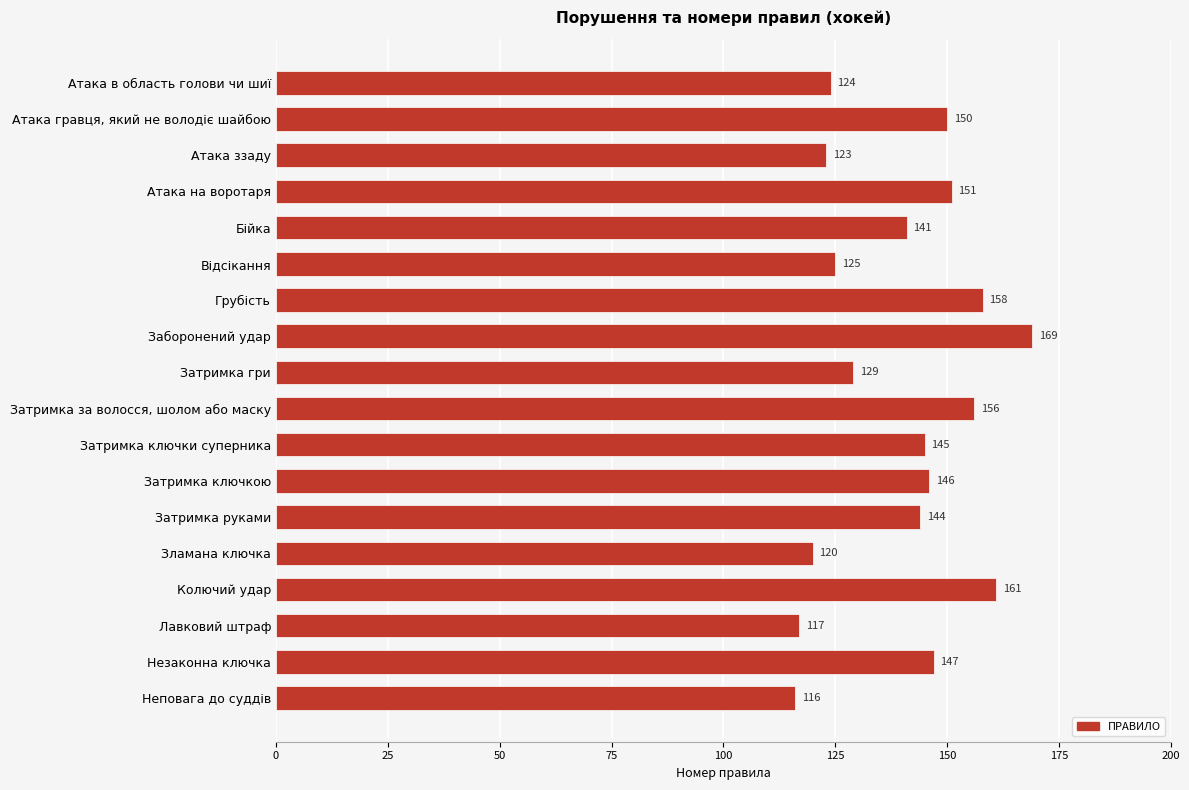

Which category has the highest value across all series?

Заборонений удар